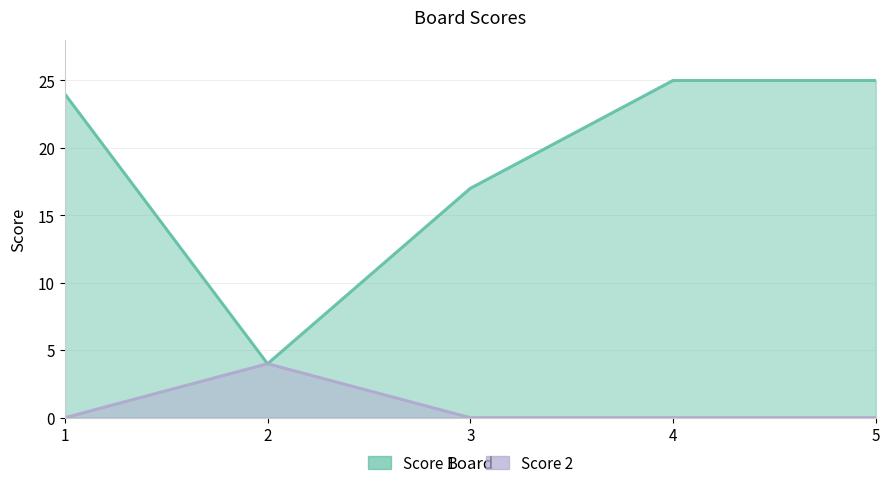

List the labels in order of Score 2 value, largest first.

2, 1, 3, 4, 5